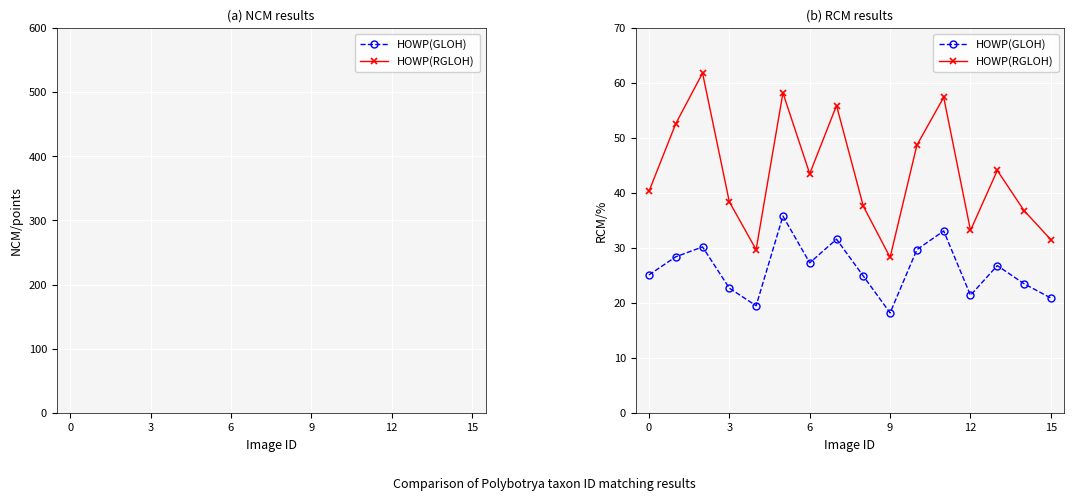

Which series has the widest spread of values?

HOWP(RGLOH)